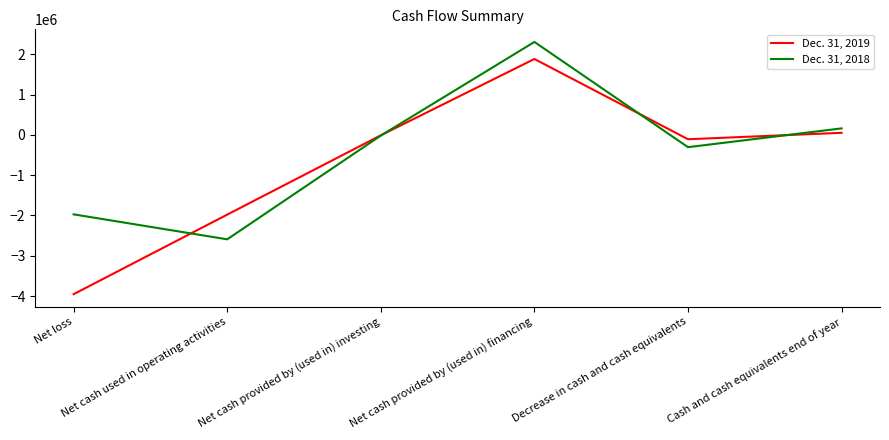

What is the lowest value of the Dec. 31, 2019 series?

-3953005